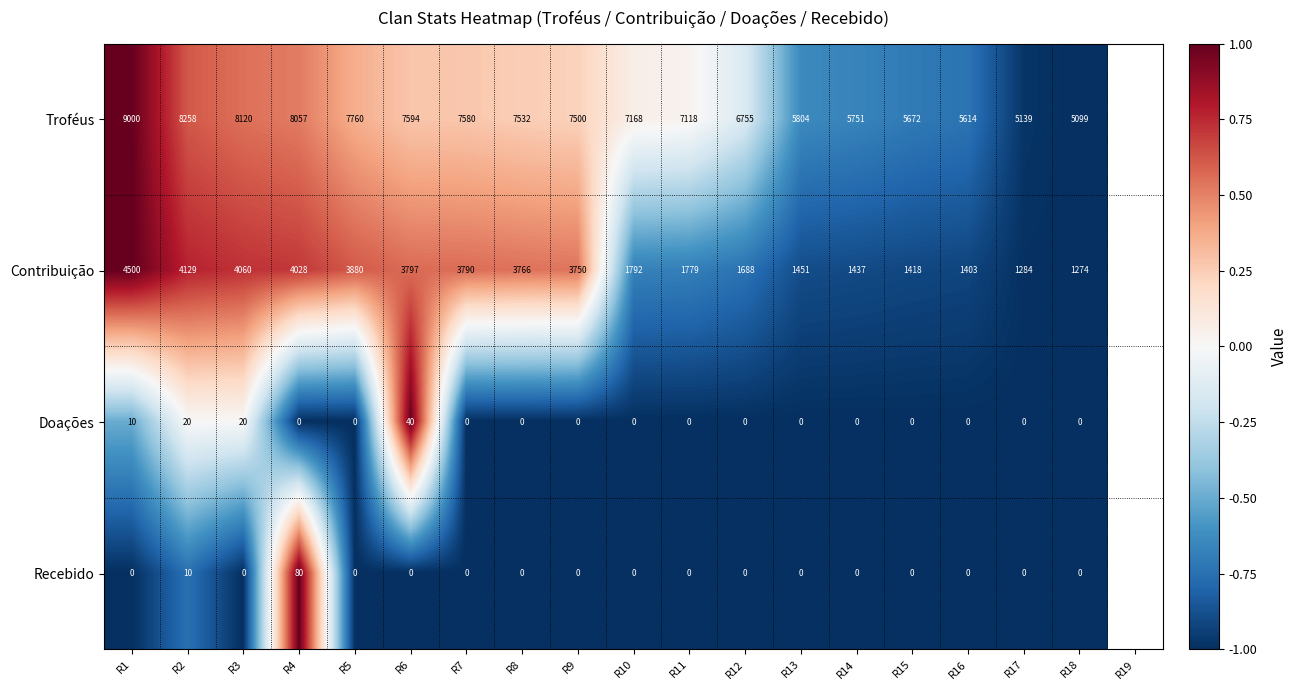

Rank the series by their maximum value, from highest to lowest.

Troféus, Contribuição, Recebido, Doações